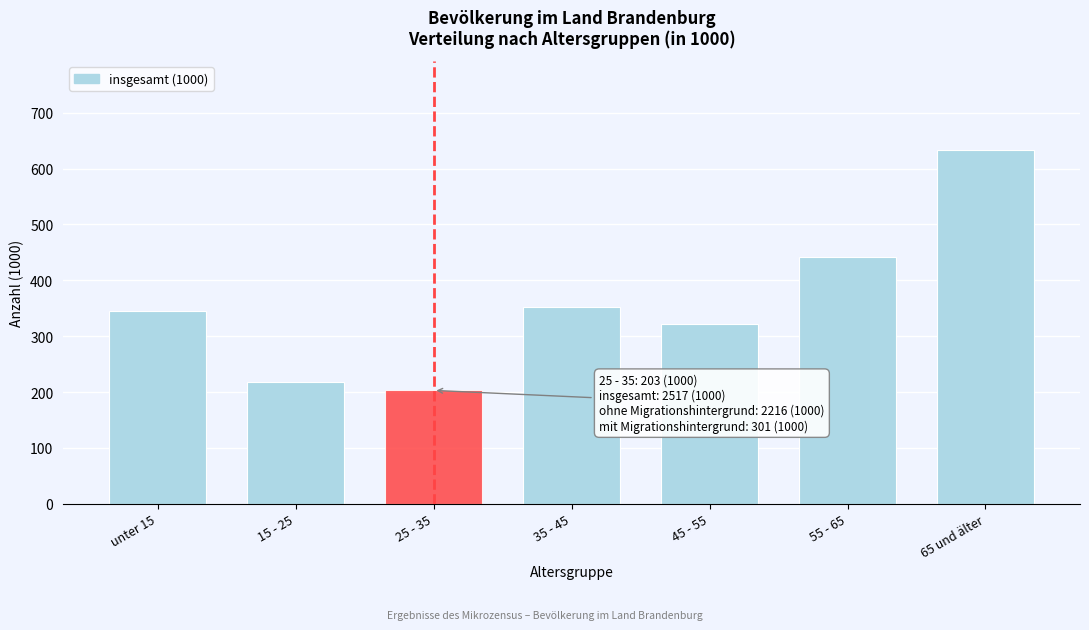

Reading left to right, what are all the values shown in this chart?

346	218	203	352	322	442	634